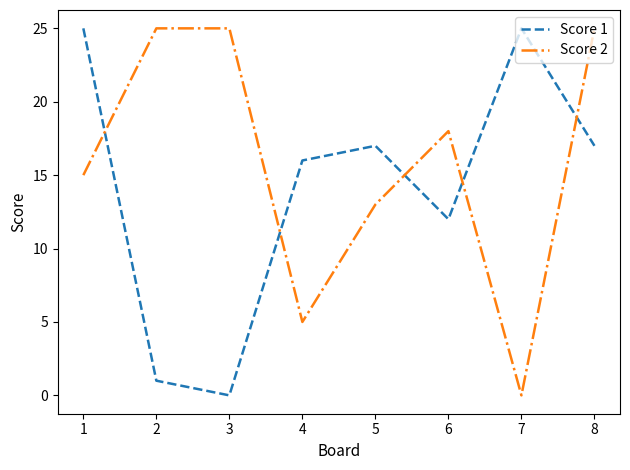

Reading left to right, transcribe all the data shown in this chart.

Score 1: 25	1	0	16	17	12	25	17
Score 2: 15	25	25	5	13	18	0	25